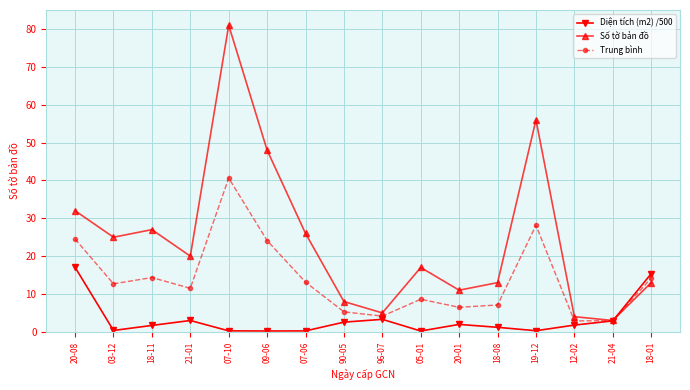

What is the value of the Trung bình point at the 6th from the left?

24.1